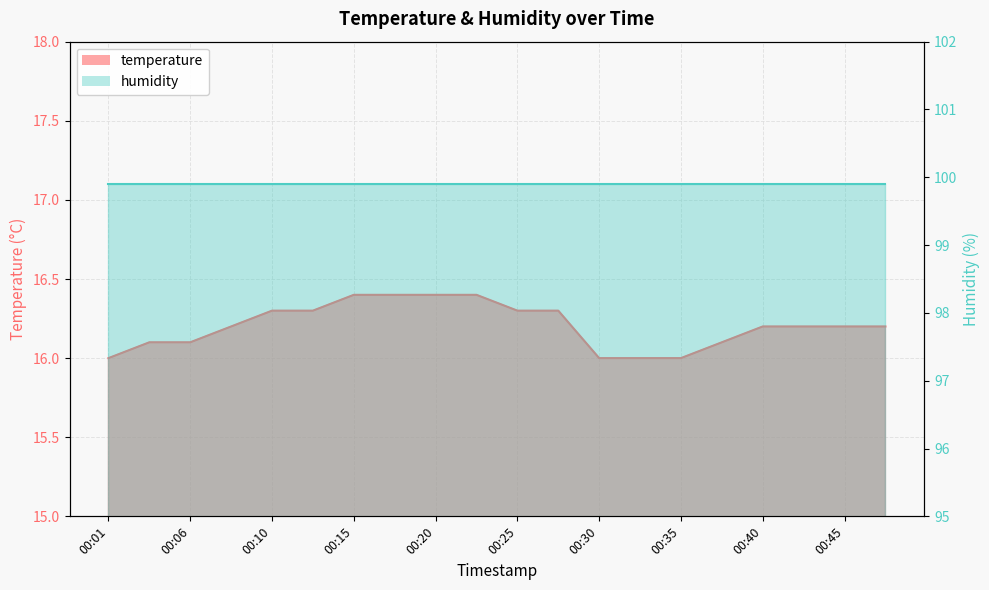

Which label corresponds to the largest value in the chart?

00:15